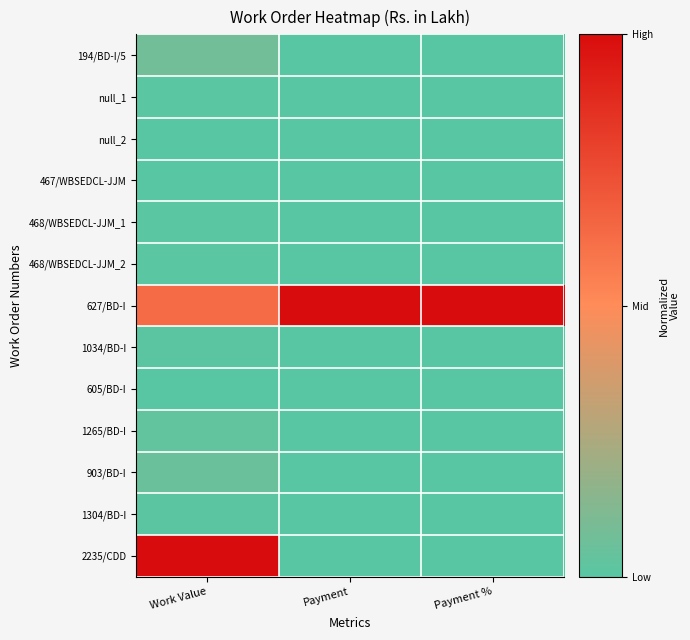

What is the total value across all series at Work Value?

1.8